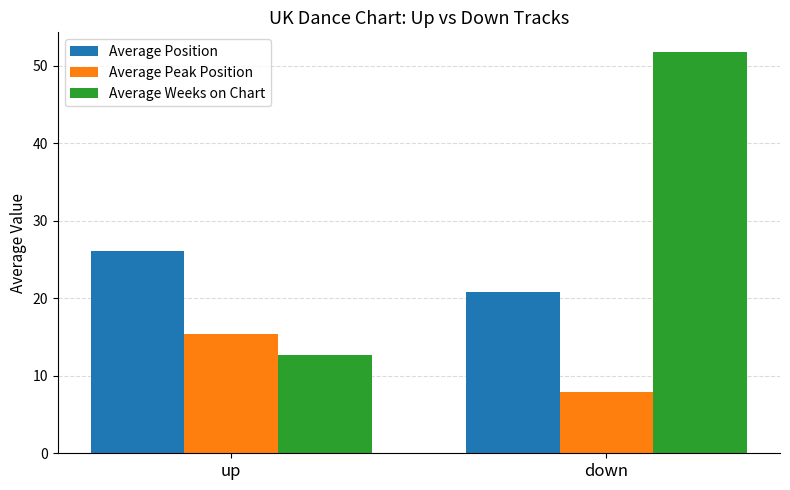

What is the label of the 2nd bar from the left?

down